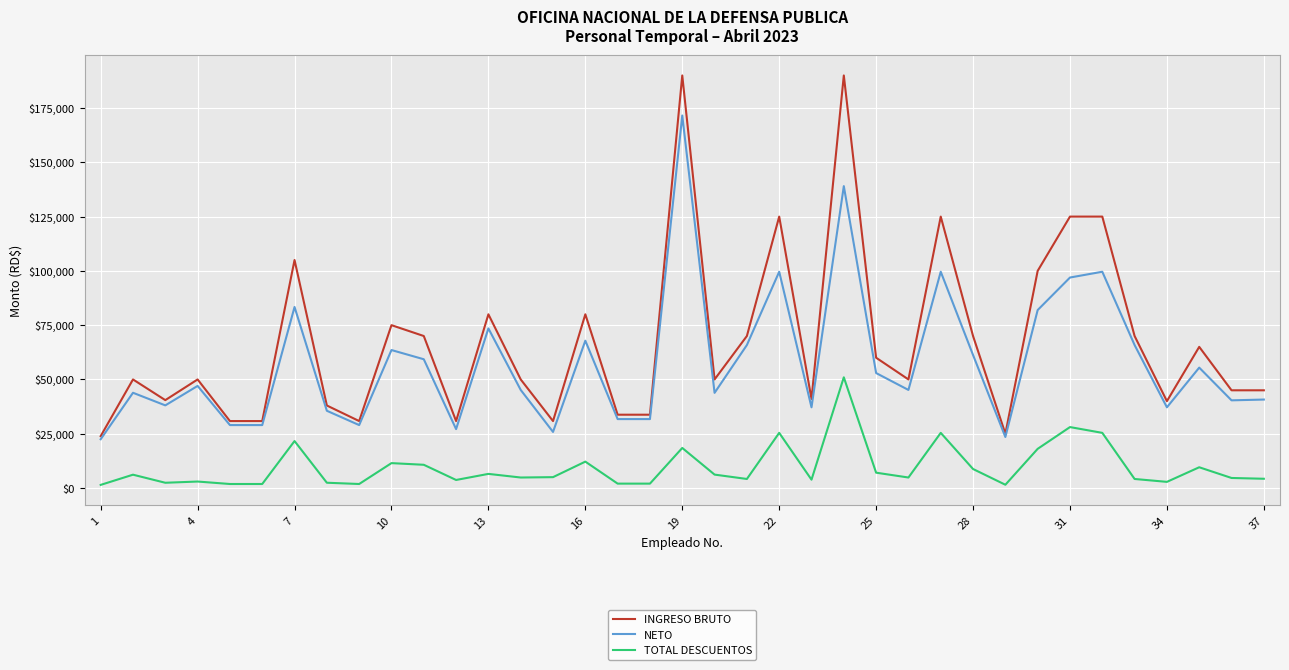

True or false: INGRESO BRUTO and TOTAL DESCUENTOS intersect in this chart.

False